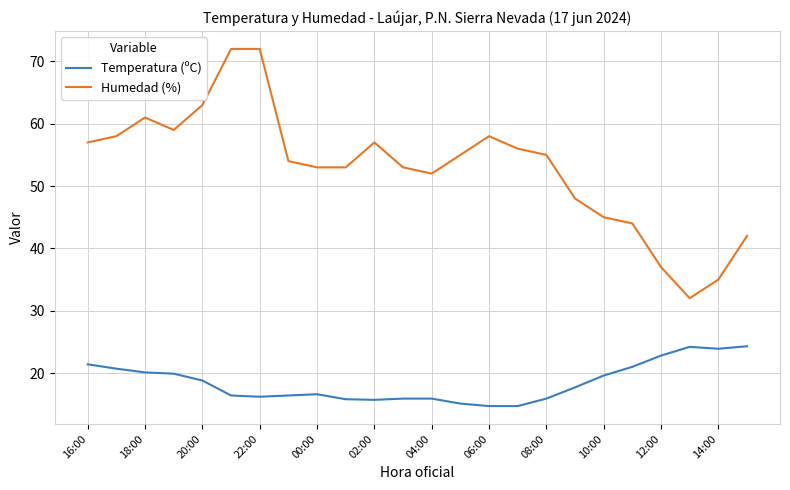

What is the difference between the second highest and minimum values in the Humedad (%) series?

40.0